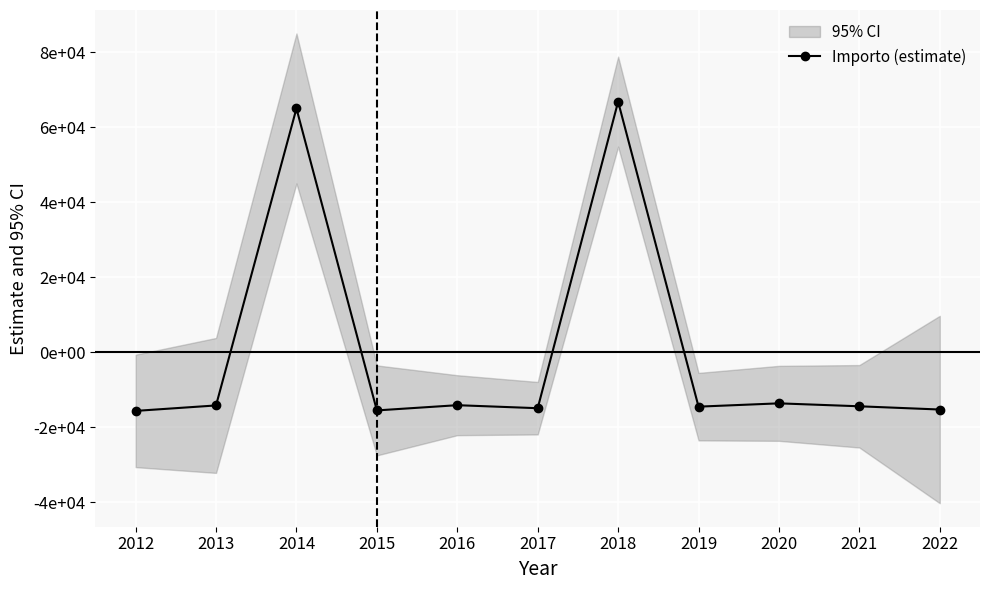

How many data points are less than -14385?

6